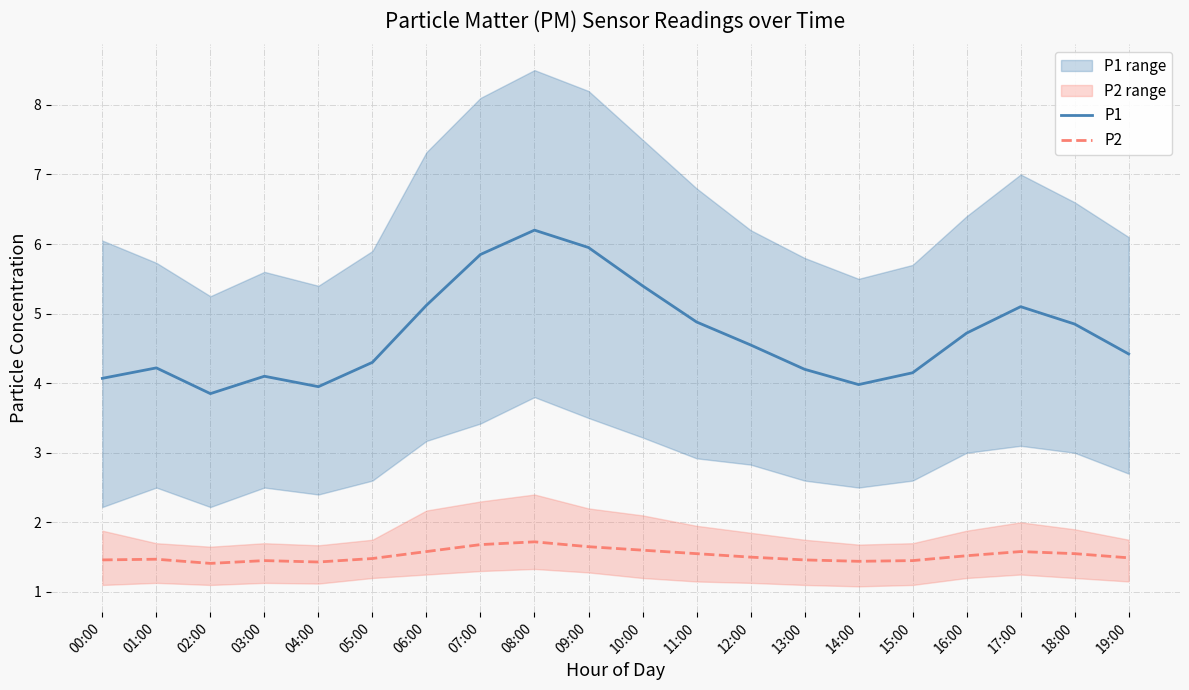

True or false: P1 has more than 2 interior local peaks.

True